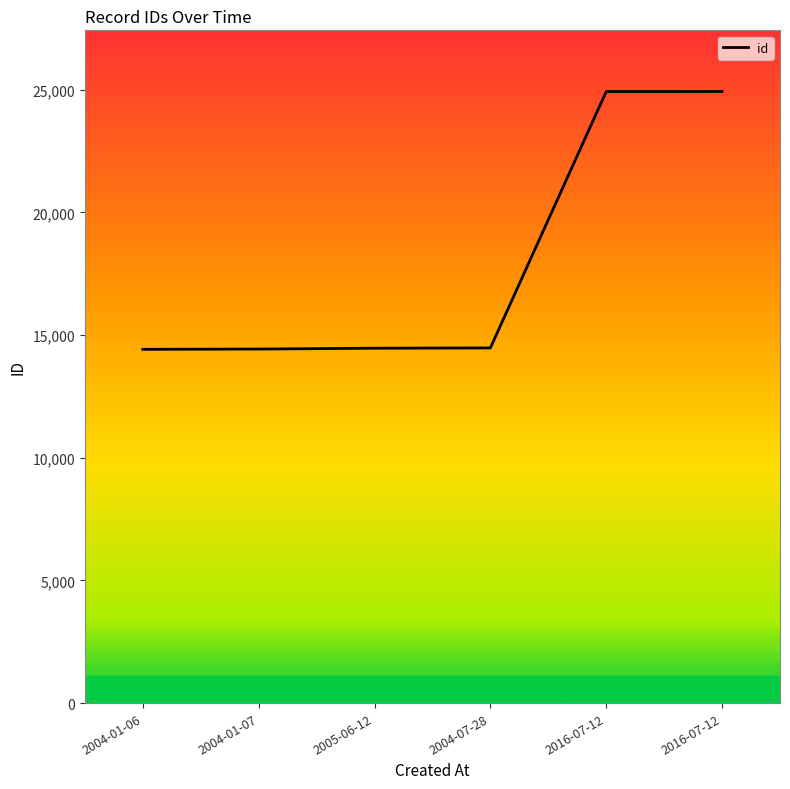

Which category has the lowest value across all series?

2004-01-06